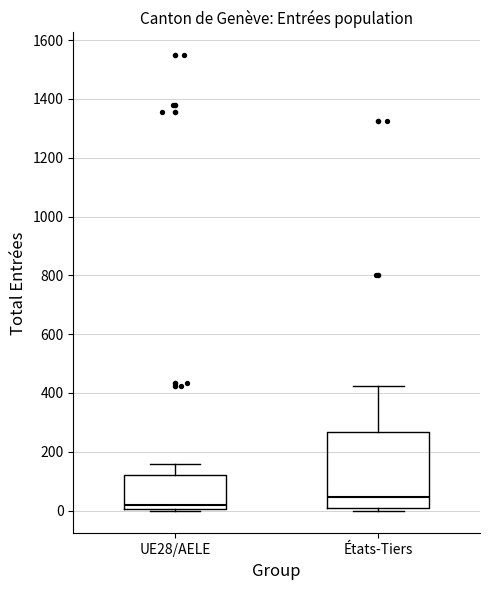

Which box's median line is the highest?

États-Tiers